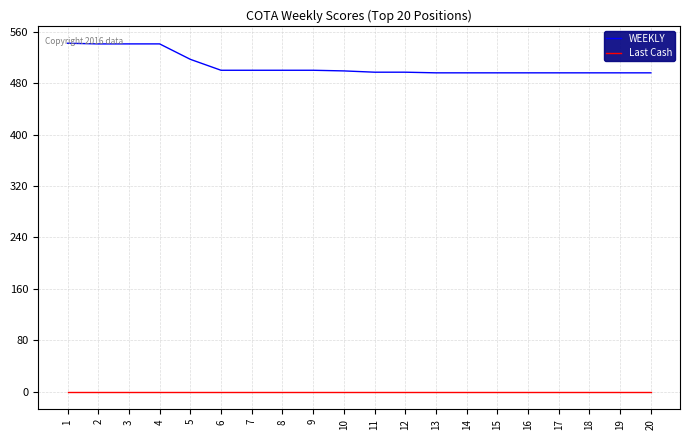

How many values in the WEEKLY series are below 499?

10